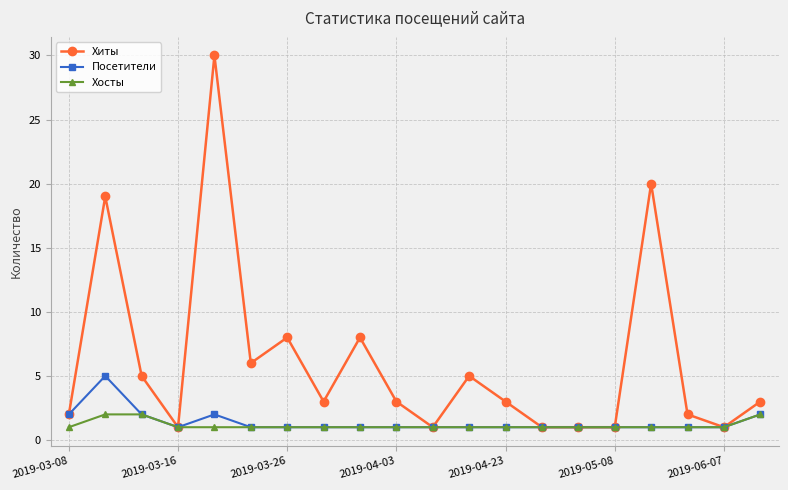

List the series in order of their peak value, highest first.

Хиты, Посетители, Хосты